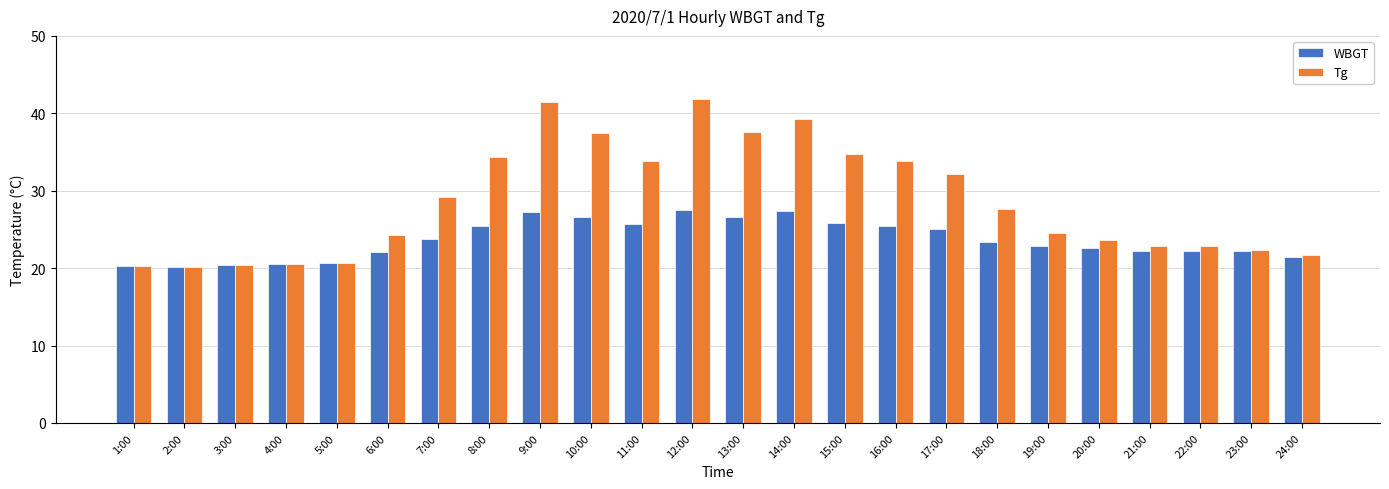

What is the lowest value of the Tg series?

20.2